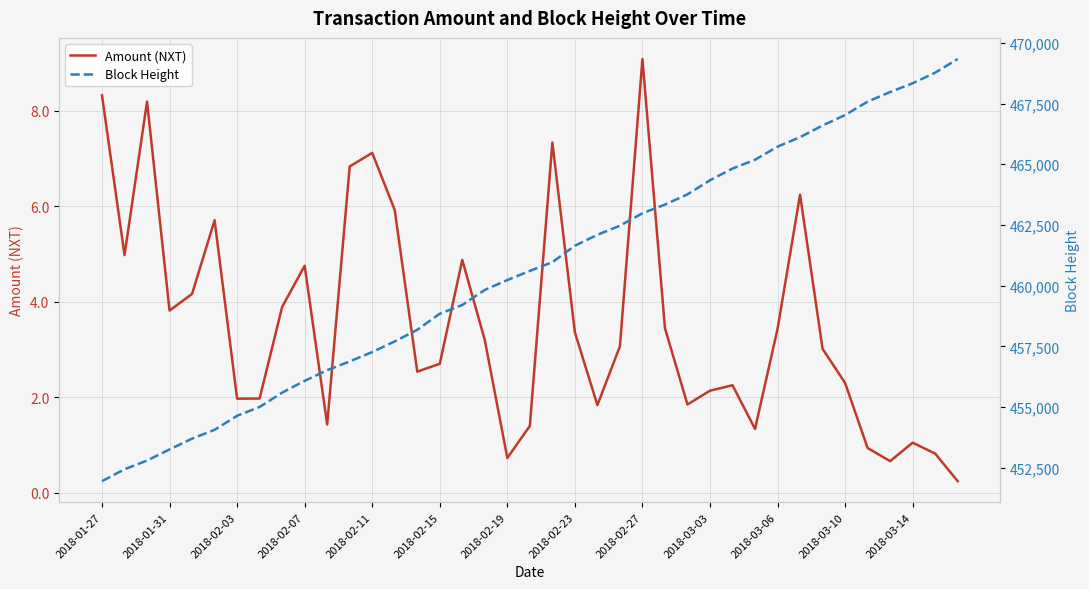

What is the maximum value shown in the chart?

469334.0